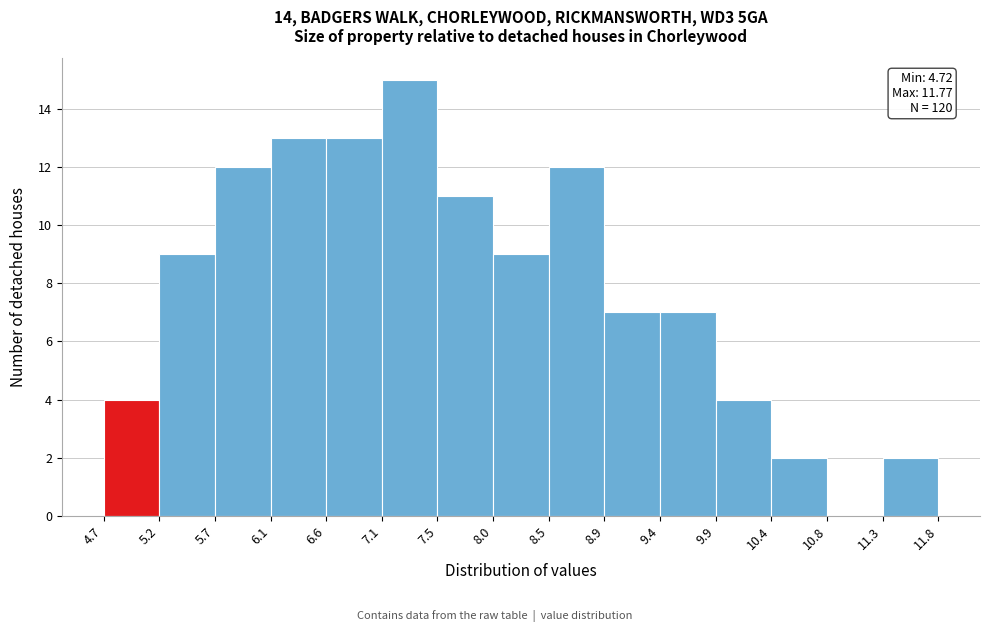

Over which range of the x-axis is the bar tallest?

7.1 to 7.5